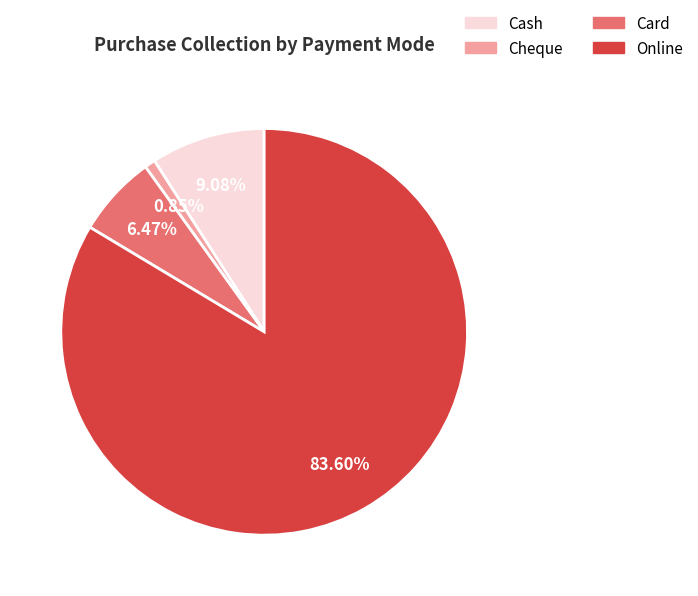

Rank the categories by value from lowest to highest.

Cheque, Card, Cash, Online